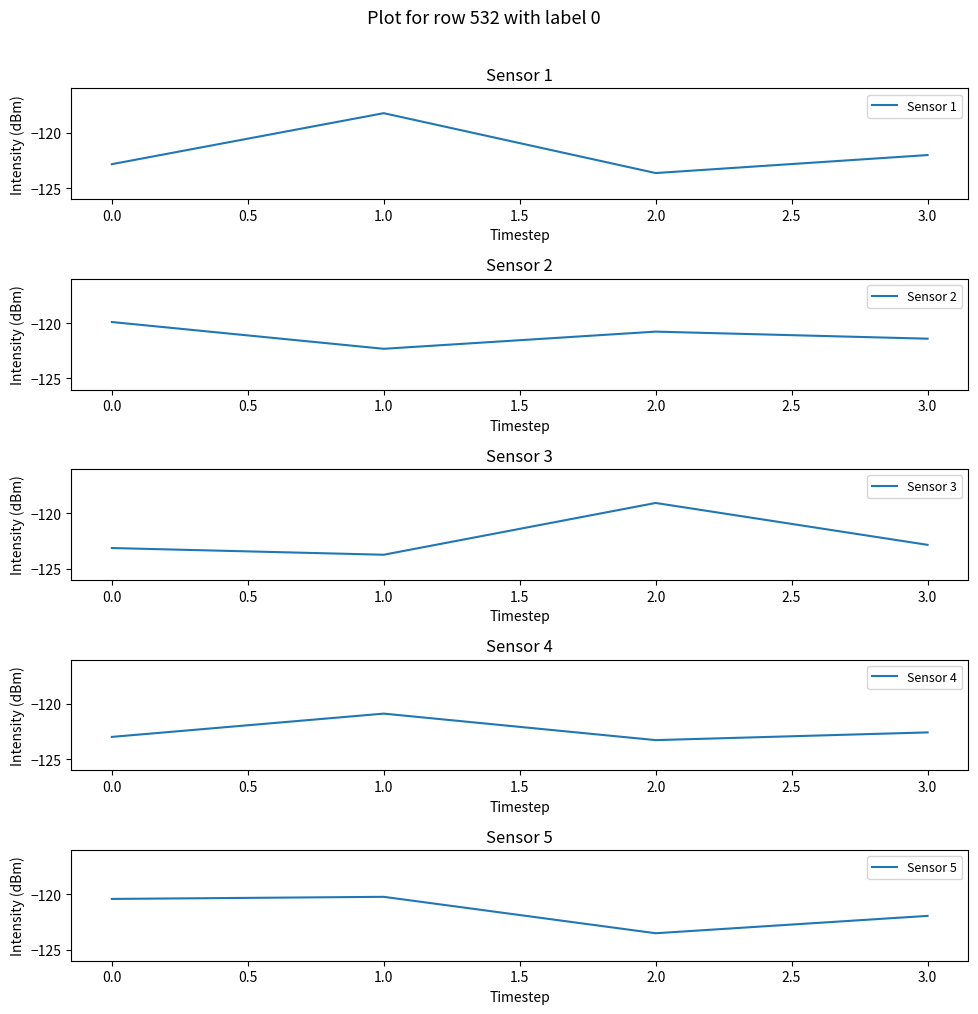

How many interior local valleys does the Sensor 1 series have?

1